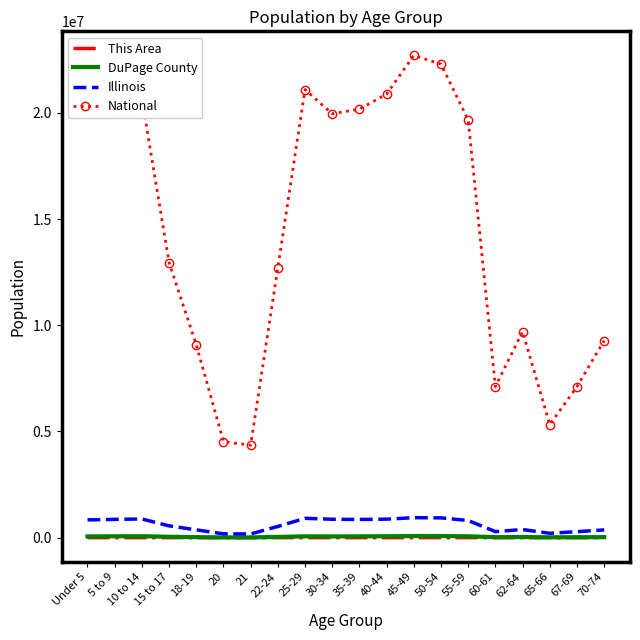

What is the highest value of the Illinois series?

940094